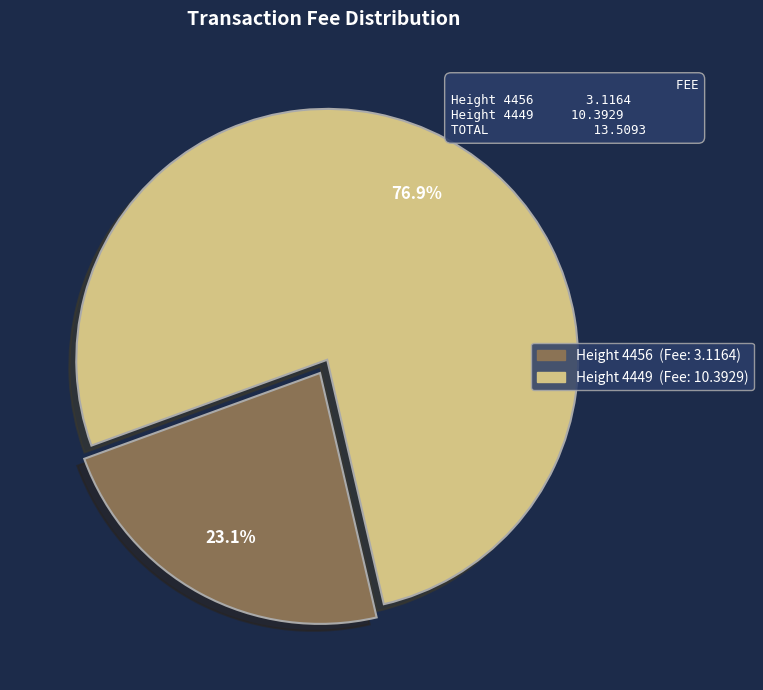

Is there a majority slice in this chart?

Yes